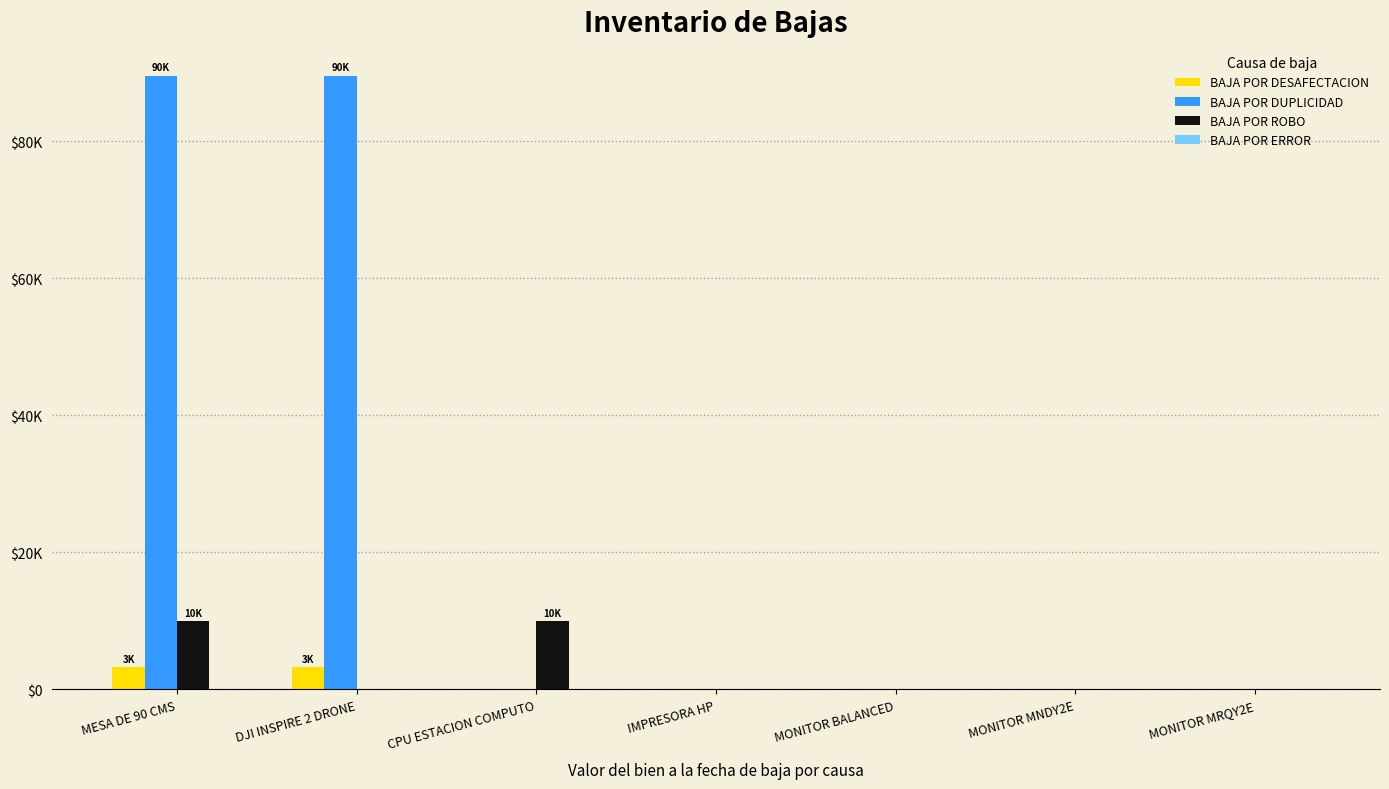

What is the average value of the BAJA POR ROBO series?

2833.5